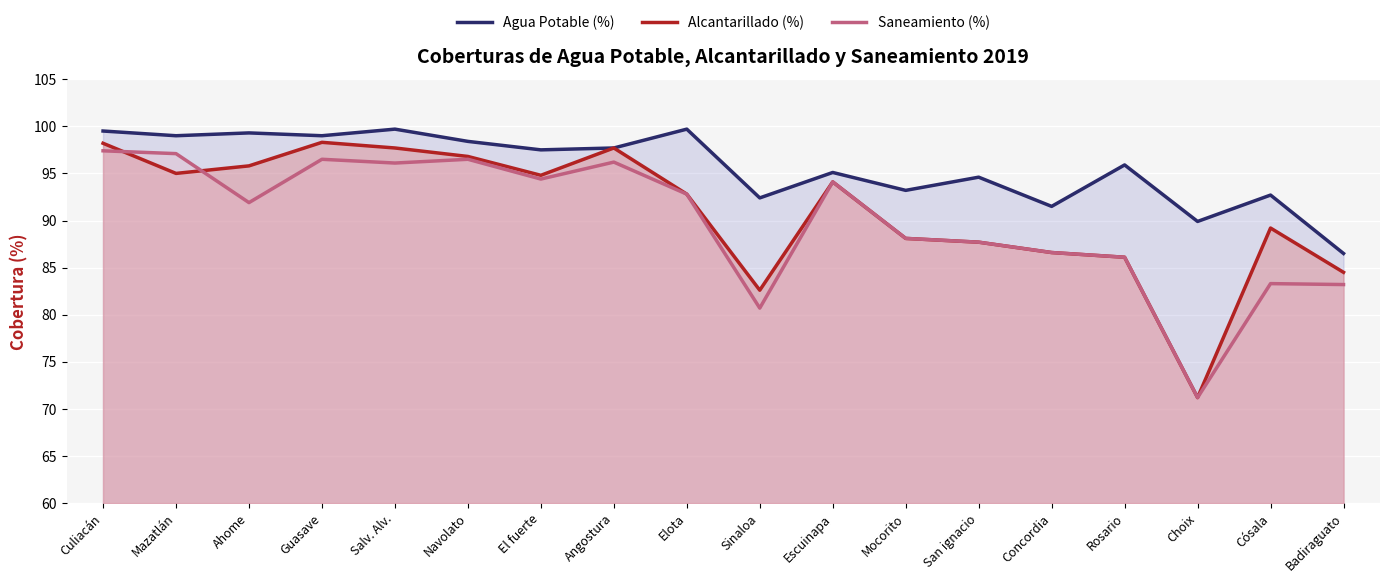

Which series has the widest spread of values?

Alcantarillado (%)